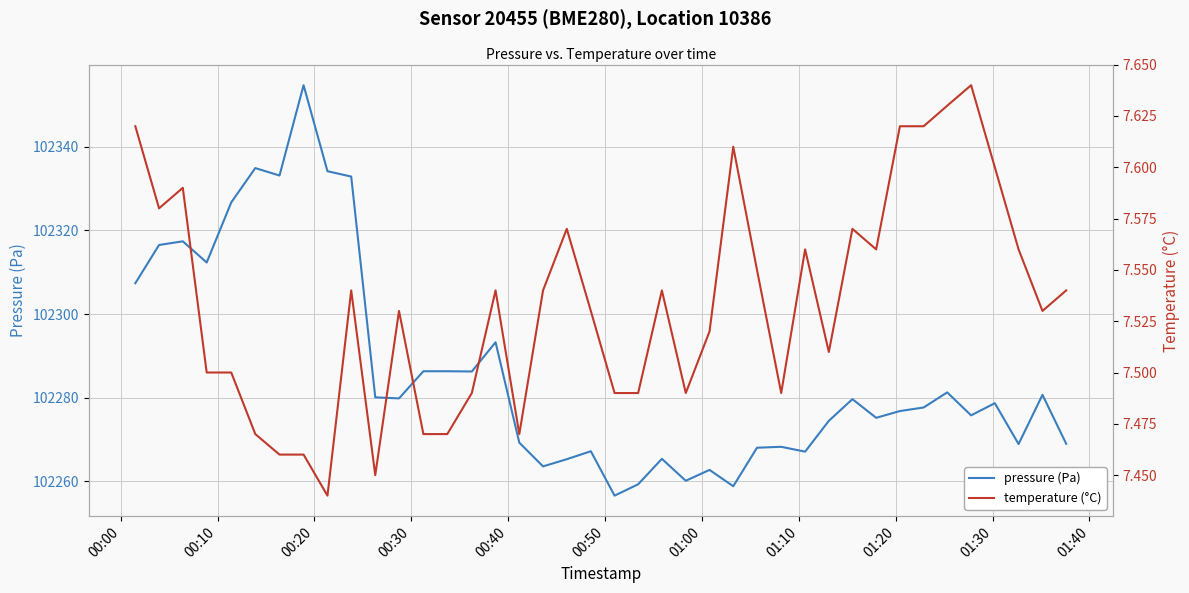

What is the lowest value of the pressure (Pa) series?

102256.5